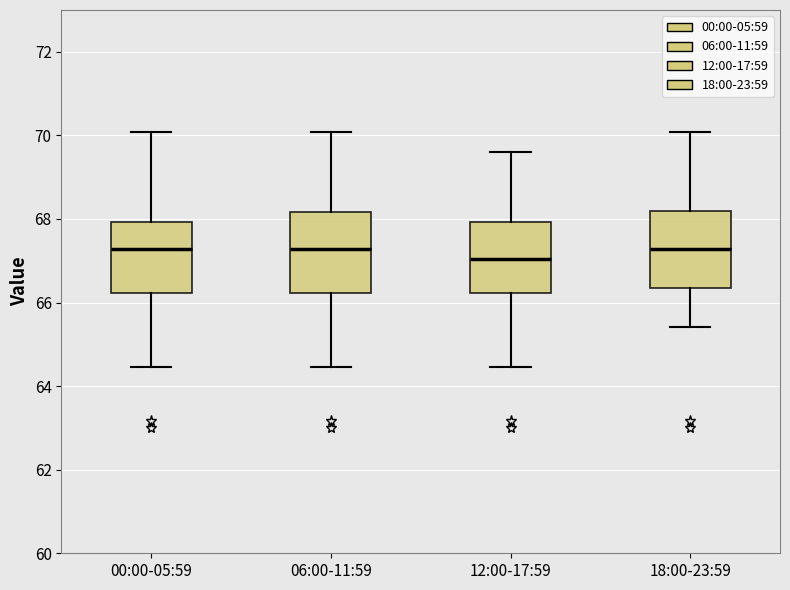

Where is the upper edge of the box for 18:00-23:59 on the y-axis? The values are not printed on the chart, so give them approximately, as read against the axis.

68.2